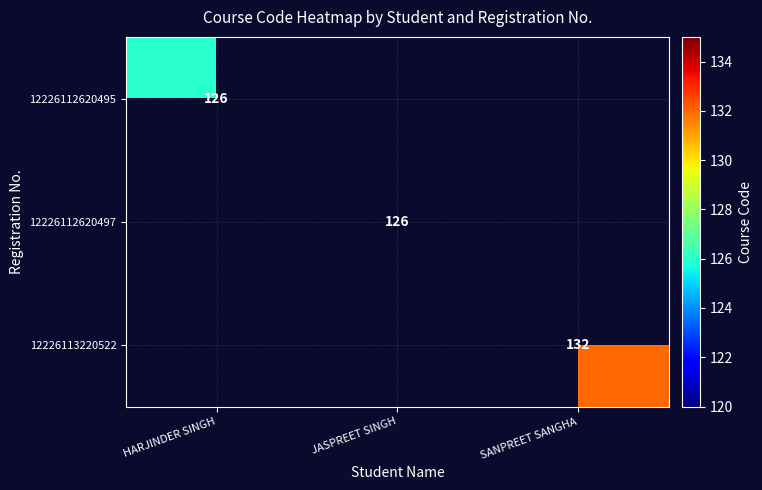

The 12226113220522 series shows 132 at SANPREET SANGHA. True or false?

True